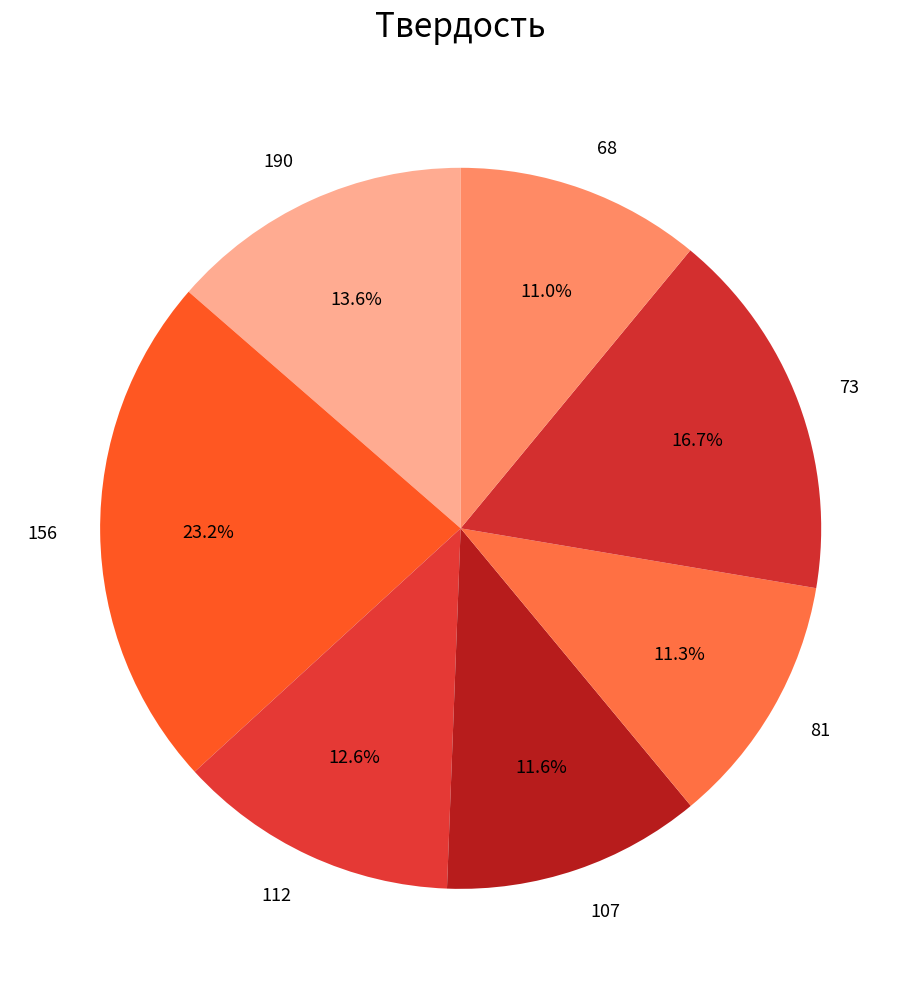

How many slices are in this pie chart?

7